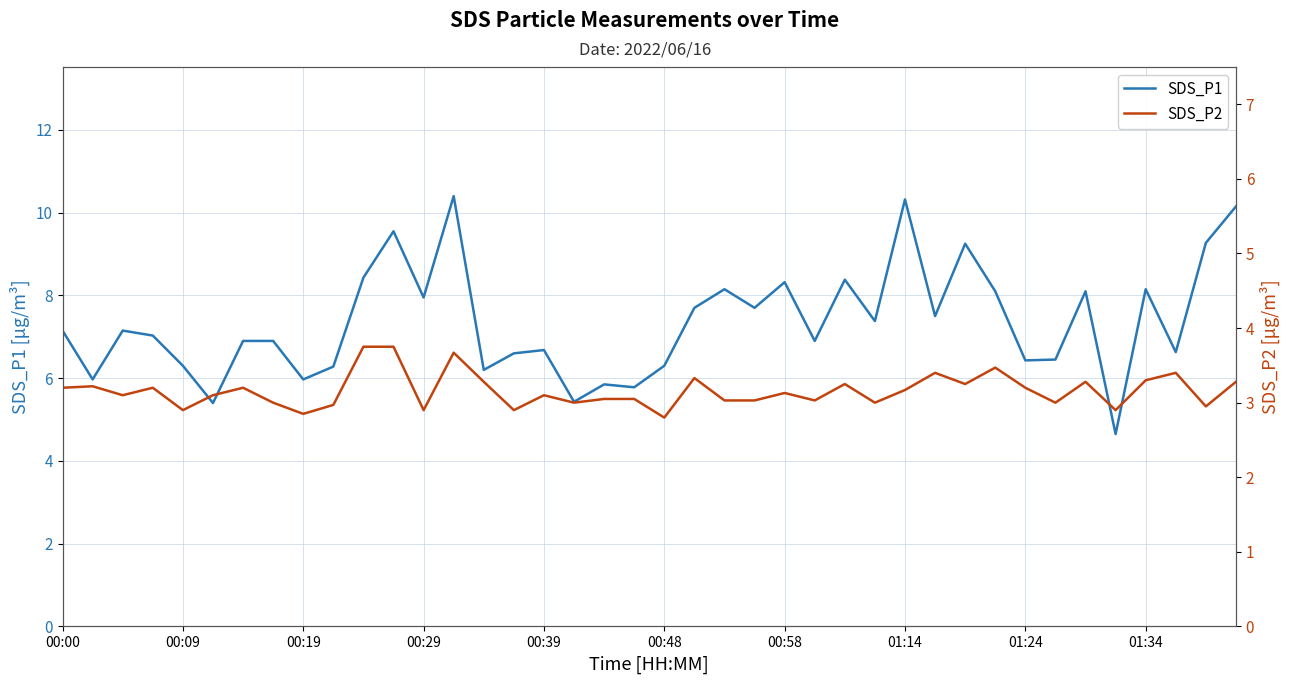

The value of SDS_P1 at 00:09 is 6.3. True or false?

True